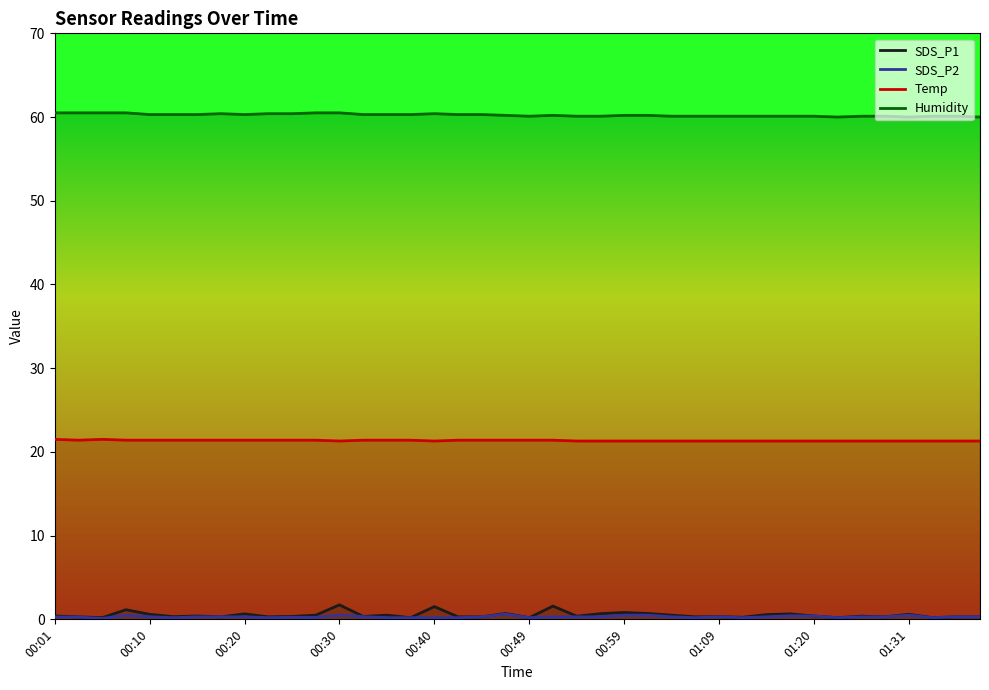

True or false: Temp has more than 2 interior local peaks.

False